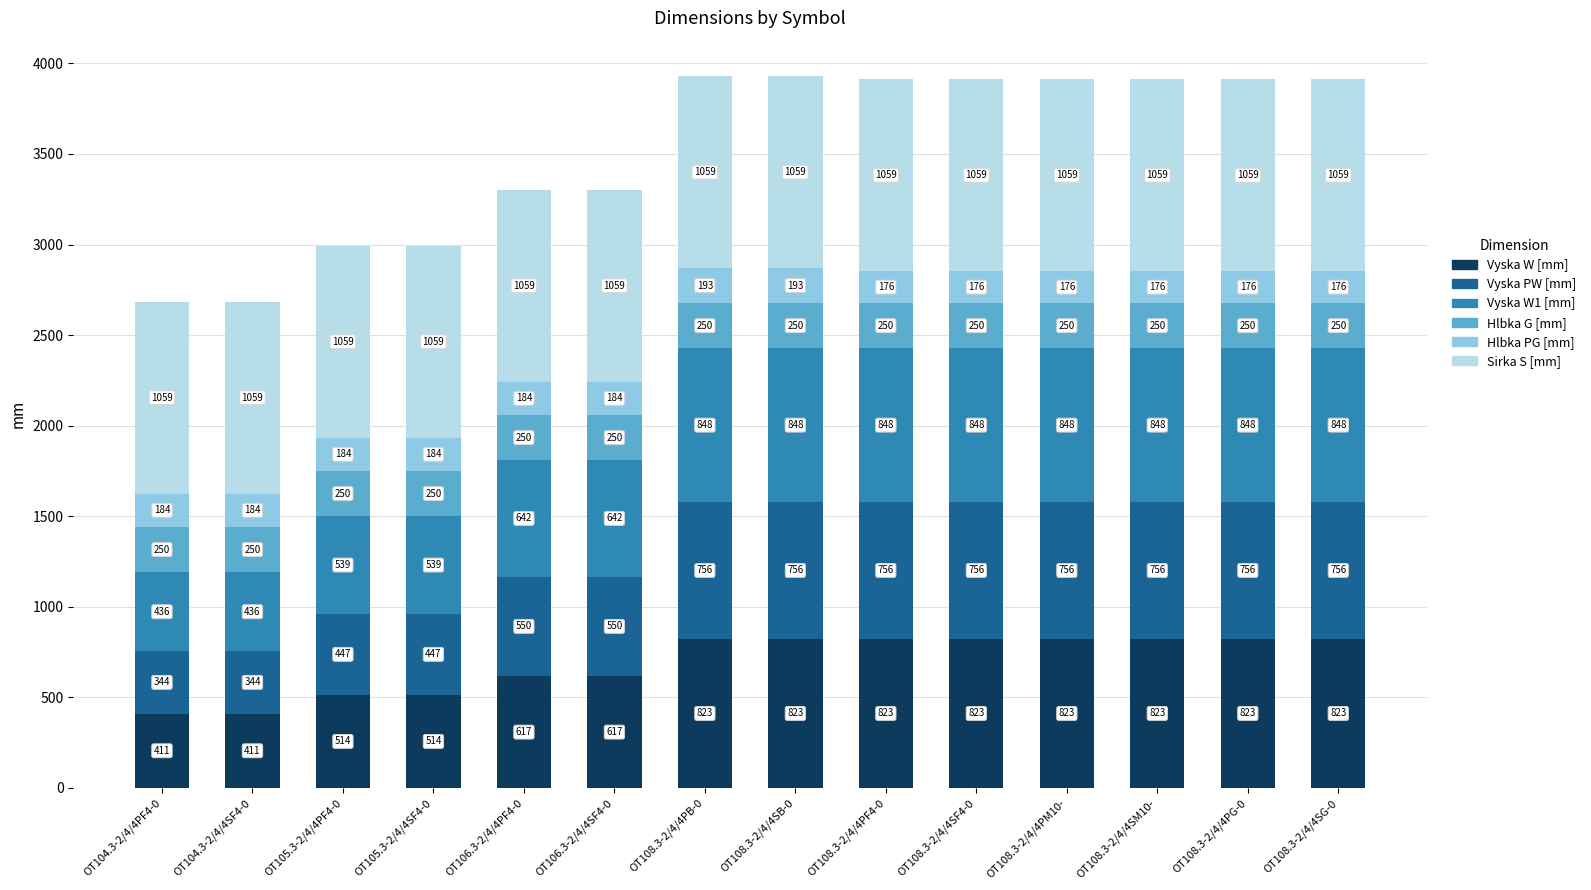

What is the highest value of the Vyska W [mm] series?

823